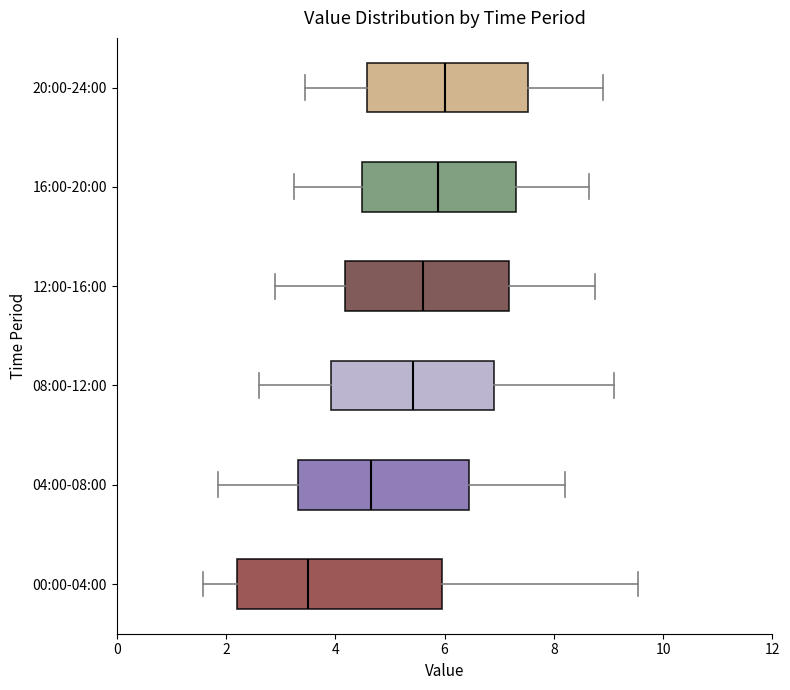

Reading bottom to top, transcribe this box plot: for each box, give where its median line is, the range the box spans, and where its two whiskers end, as read against the x-axis. The values are not printed on the chart, so give them approximately, as read against the axis.

00:00-04:00: median 3.6, box 2.2 to 6.0, whiskers 1.6 to 9.6
04:00-08:00: median 4.6, box 3.4 to 6.4, whiskers 1.8 to 8.2
08:00-12:00: median 5.4, box 4.0 to 7.0, whiskers 2.6 to 9.2
12:00-16:00: median 5.6, box 4.2 to 7.2, whiskers 3.0 to 8.8
16:00-20:00: median 5.8, box 4.4 to 7.4, whiskers 3.2 to 8.6
20:00-24:00: median 6.0, box 4.6 to 7.6, whiskers 3.4 to 9.0